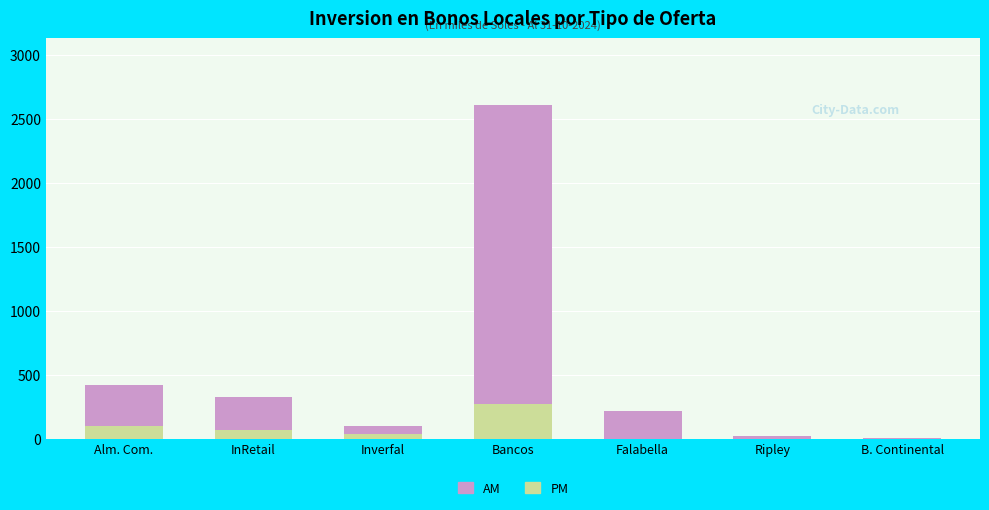

What is the sum of all PM values?

477.9